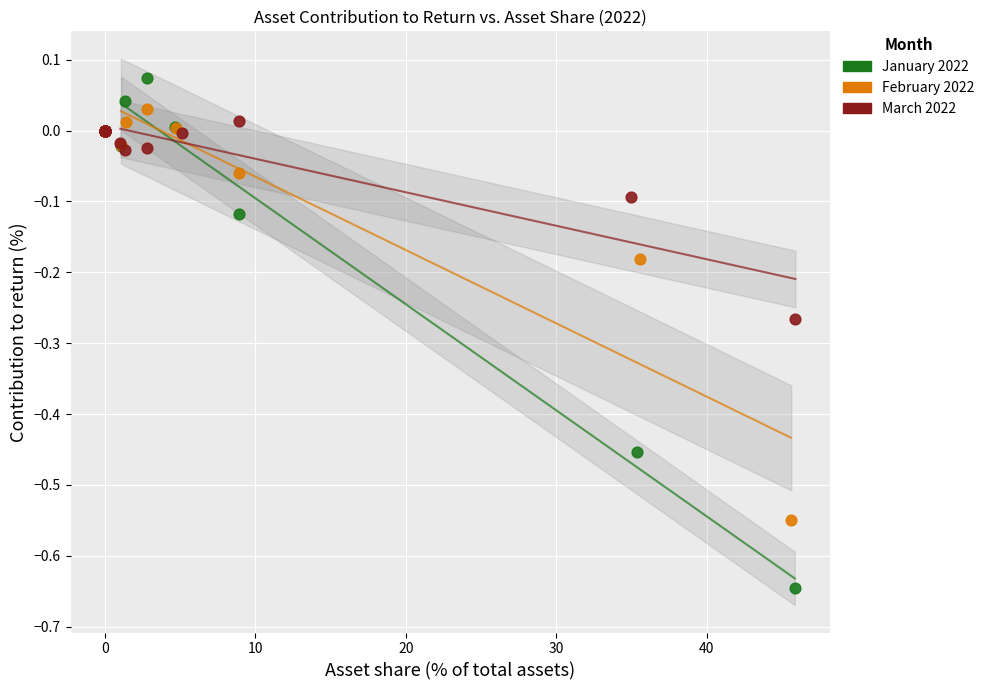

Which series contains the lowest Y value?

January 2022